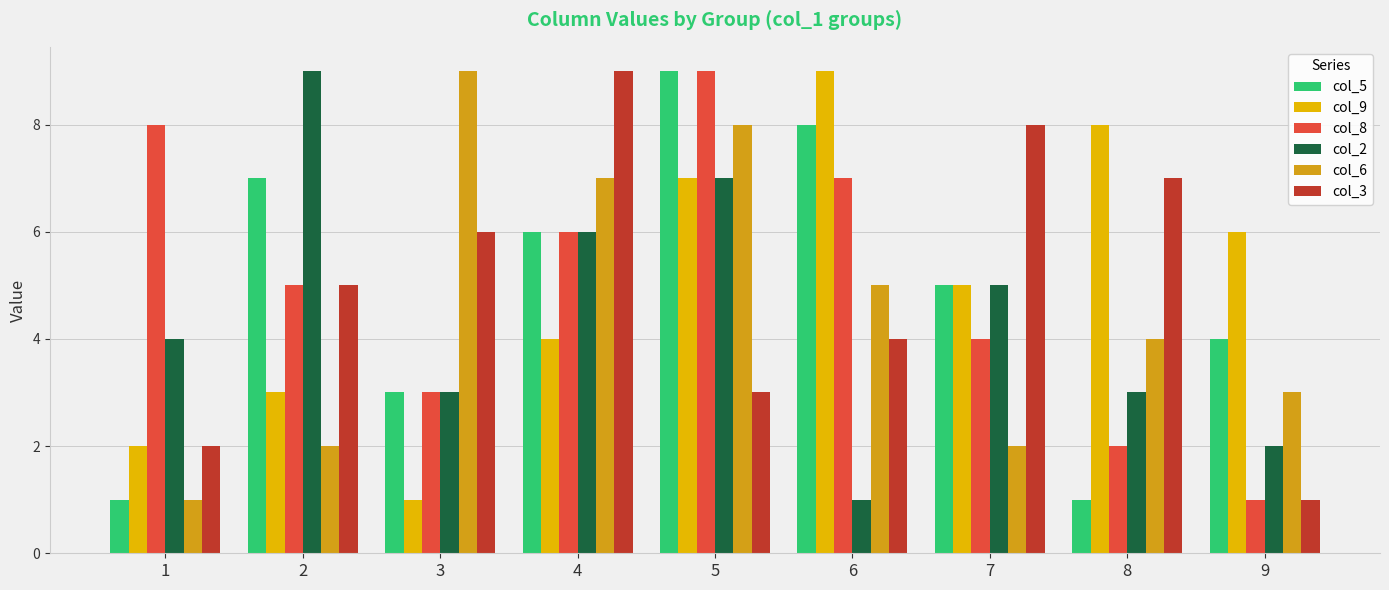

Are the bars grouped side by side (vs. stacked)?

Yes